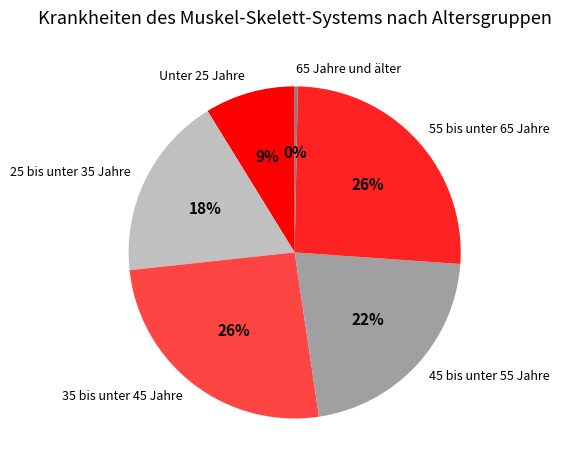

To the nearest percent, what percentage of the pie is 25 bis unter 35 Jahre?

18%